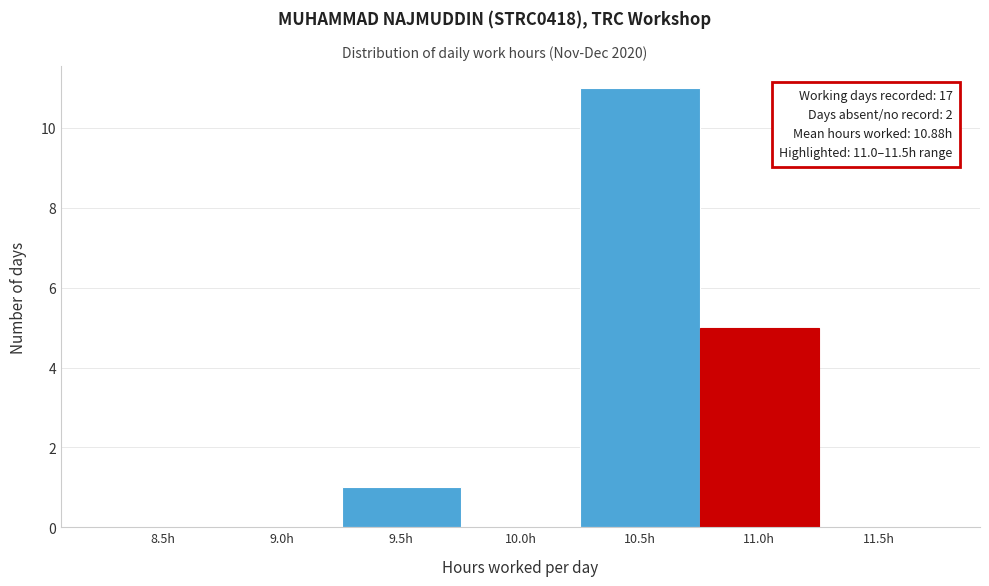

Reading left to right, list all the values displayed in this chart.

8.5h=0	9.0h=0	9.5h=1	10.0h=0	10.5h=11	11.0h=5	11.5h=0